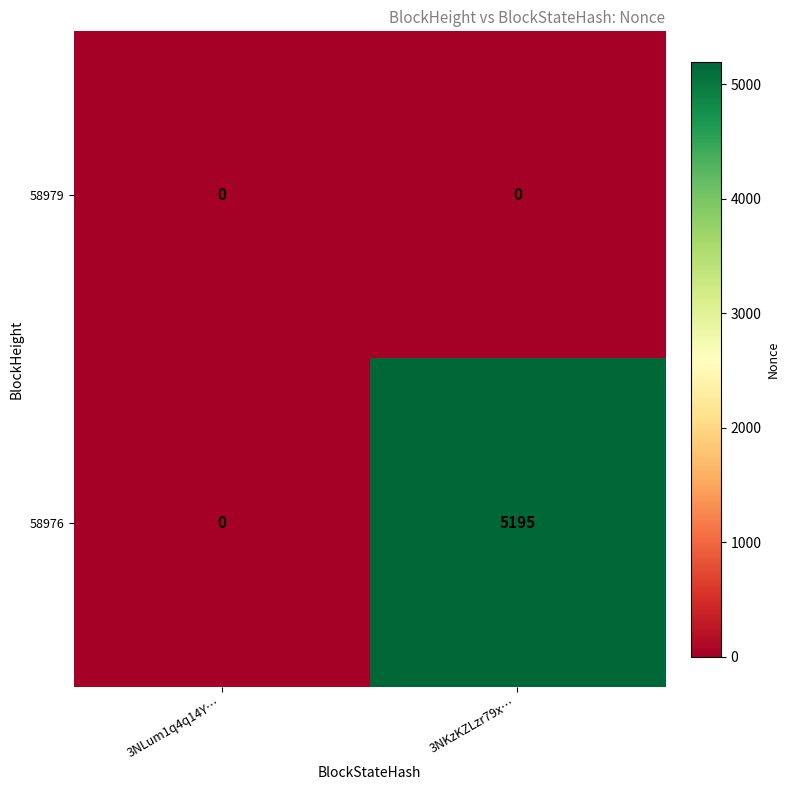

The value of 58979 at 3NKzKZLzr79x… is 0. True or false?

True